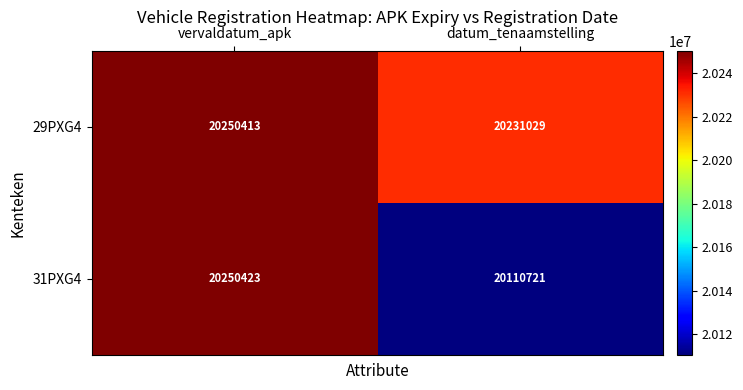

What is the smallest value displayed?

20110721